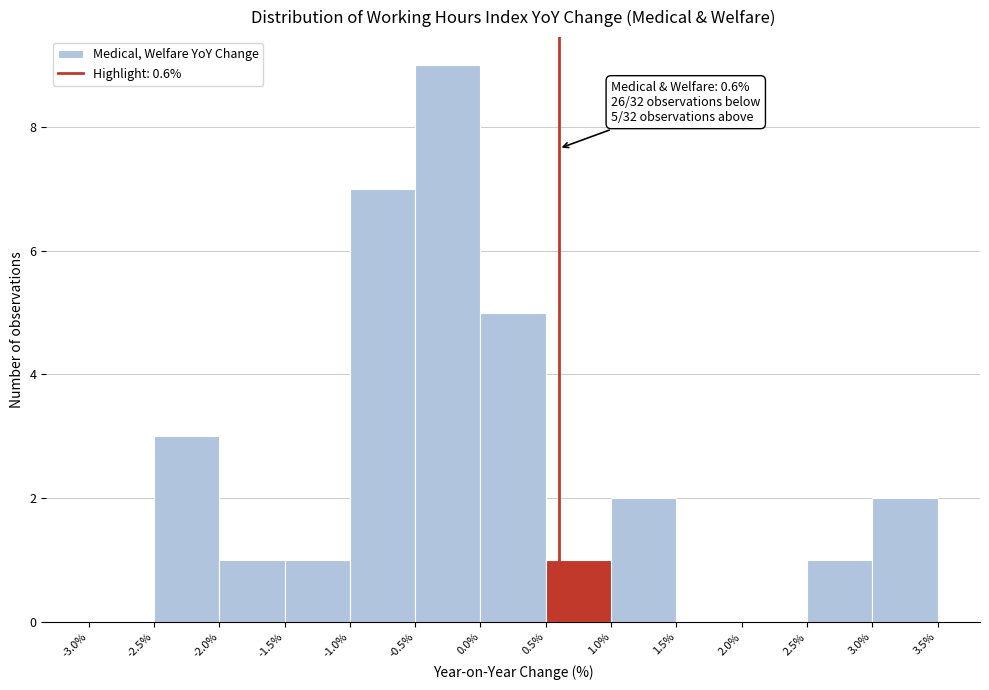

Which range on the x-axis has the tallest bar?

-0.5% to 0.0%